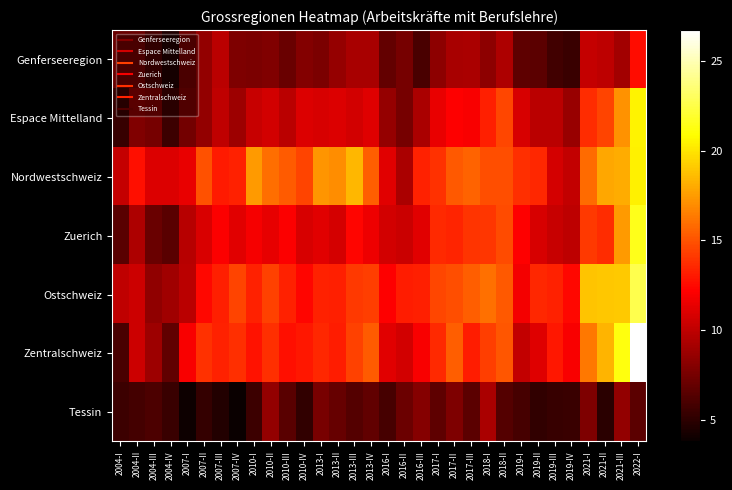

Rank the series by their maximum value, from highest to lowest.

Zentralschweiz, Ostschweiz, Zuerich, Espace Mittelland, Nordwestschweiz, Genferseeregion, Tessin